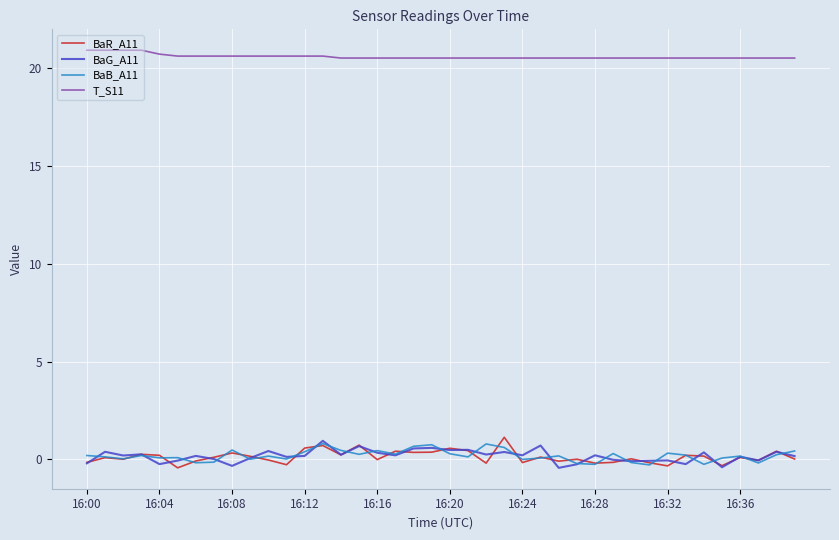

Which series has the largest total across all categories?

T_S11